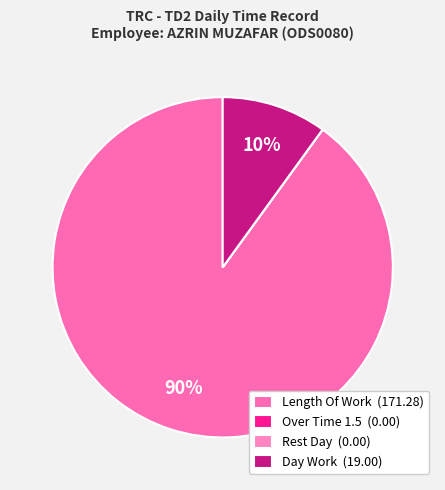

How many segments does this pie chart have?

4